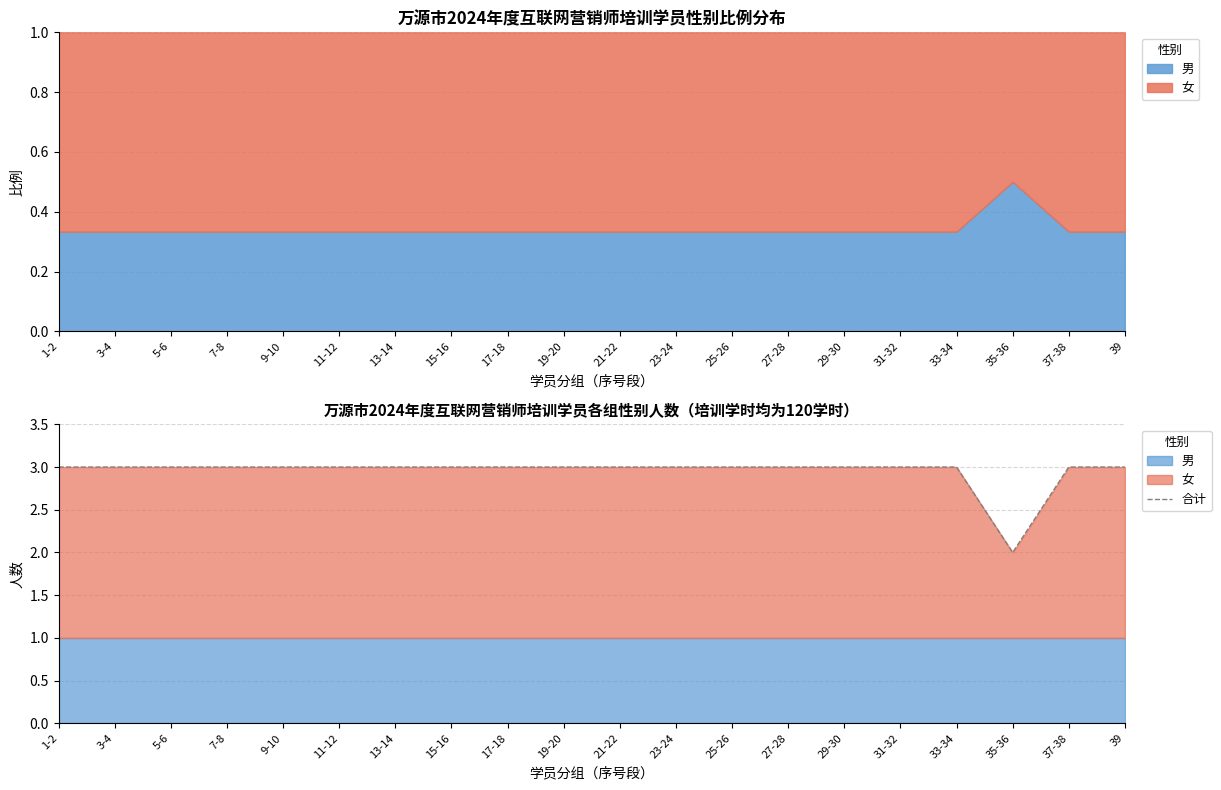

The chart shows a value of 1 at 1-2. True or false?

False